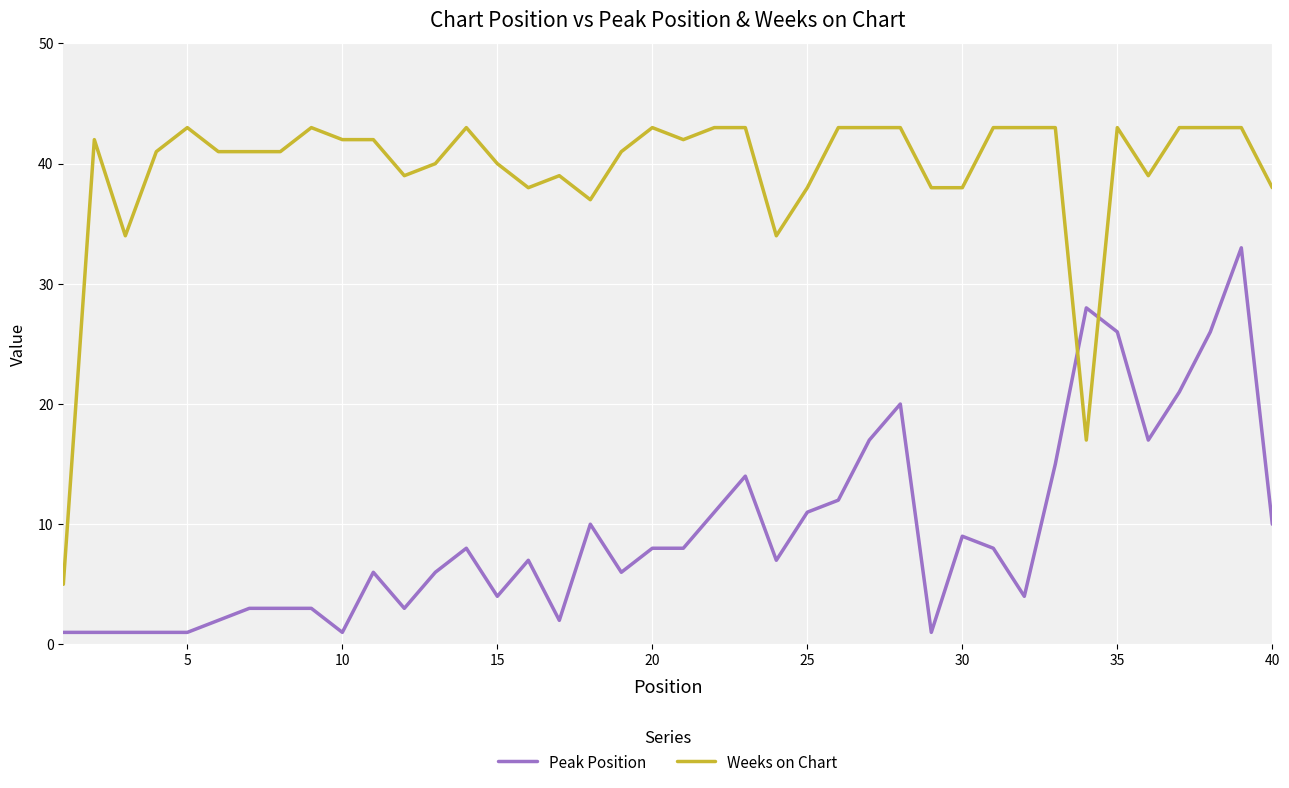

Rank the series by their average value, from highest to lowest.

Weeks on Chart, Peak Position